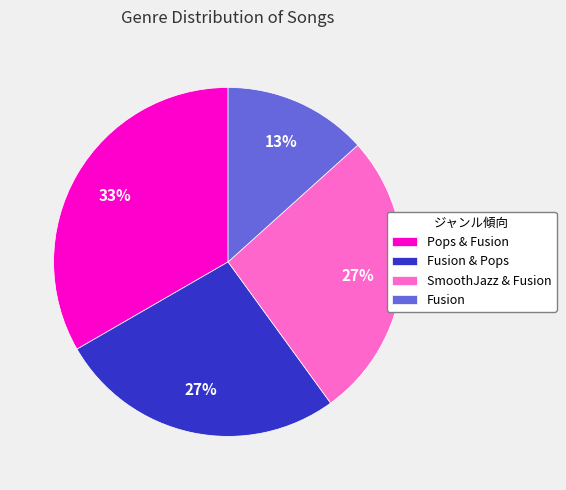

True or false: Fusion & Pops accounts for 32% of the total.

False